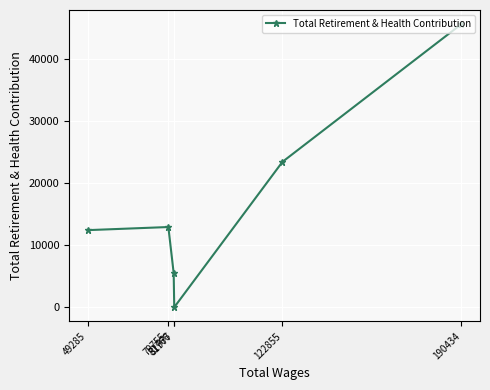

Reading left to right, what are all the values shown in this chart?

49285=12436	79755=12937	81766=5512	81977=0	122855=23449	190434=45655